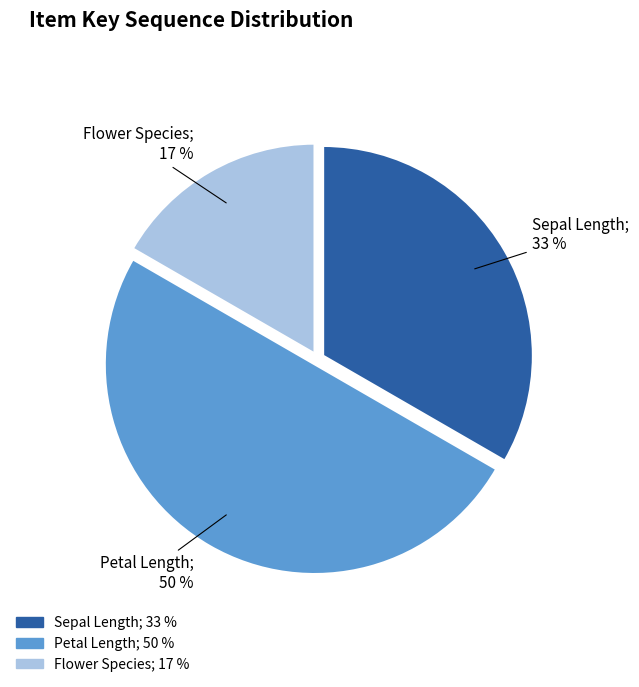

To the nearest percent, what portion does Flower Species represent?

17%